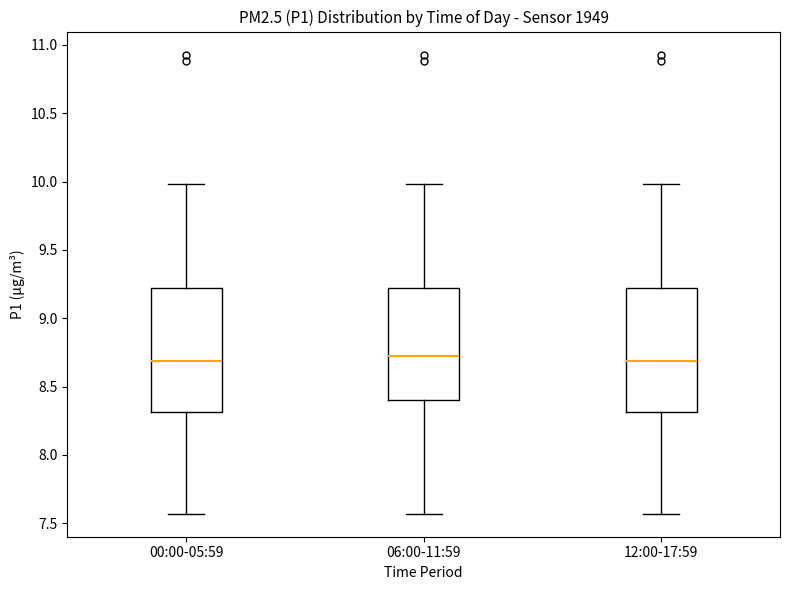

Where does the upper whisker of the box for 12:00-17:59 end on the y-axis? The values are not printed on the chart, so give them approximately, as read against the axis.

10.00